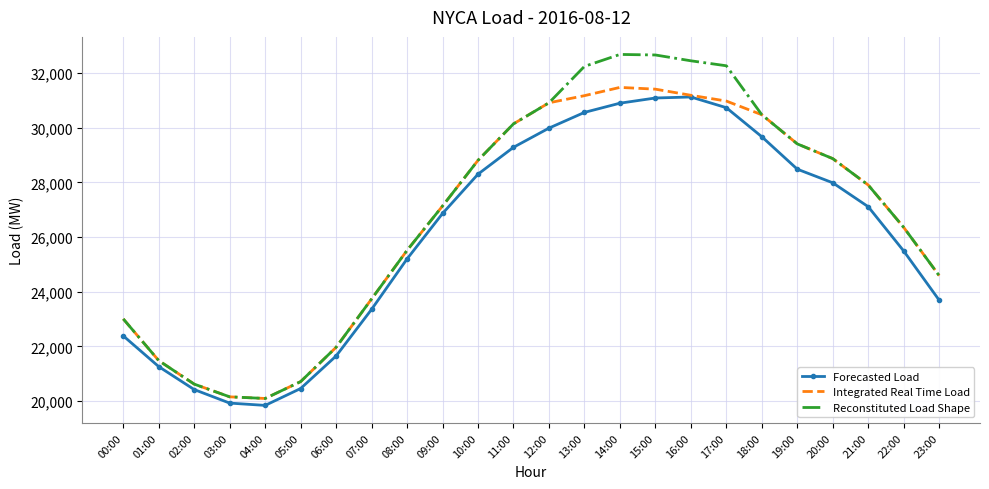

Where is Integrated Real Time Load nearest to the value 25785?

08:00